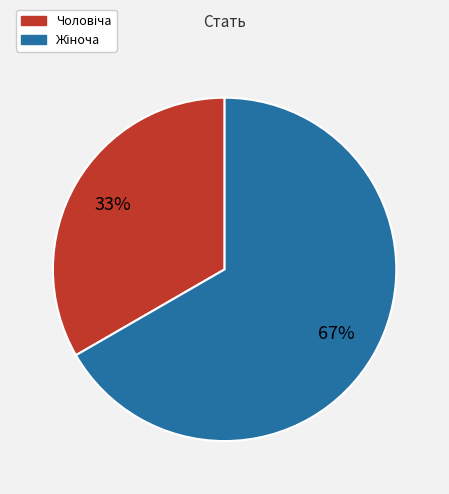

Is there a majority slice in this chart?

Yes